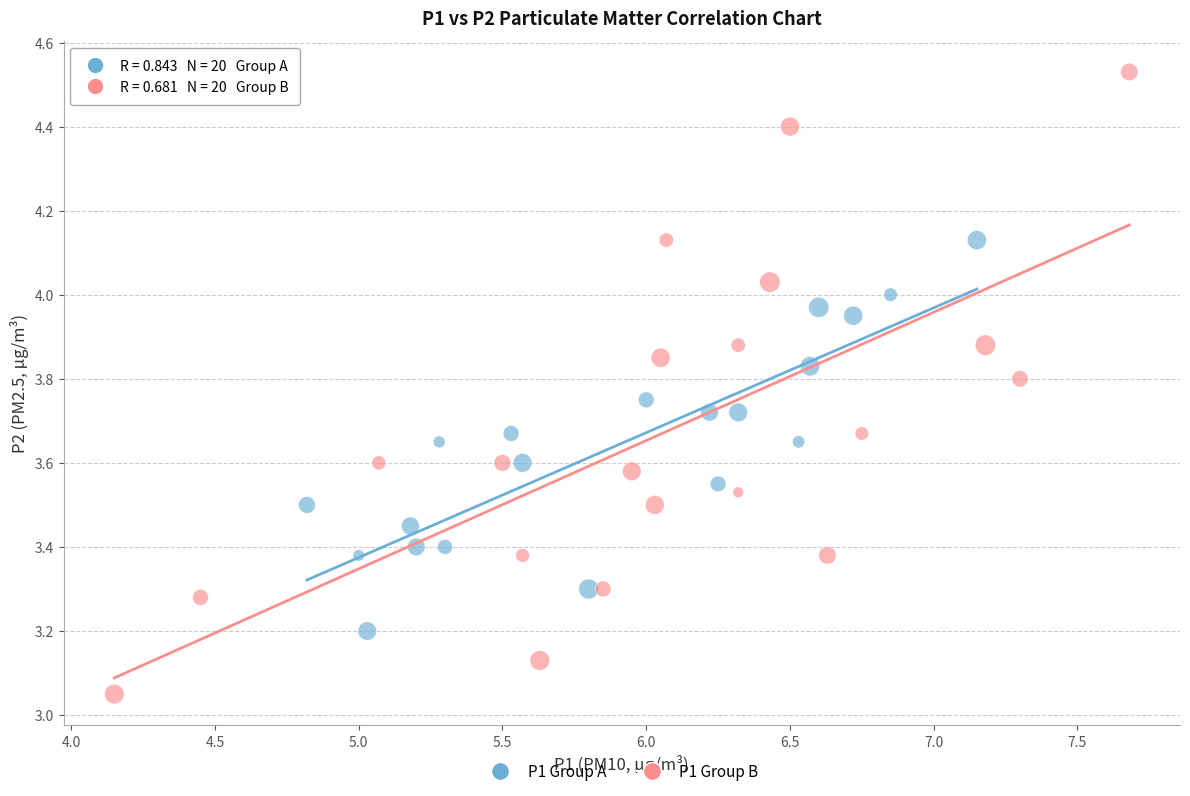

Which series has the largest Y range (max minus min)?

P1 Group B